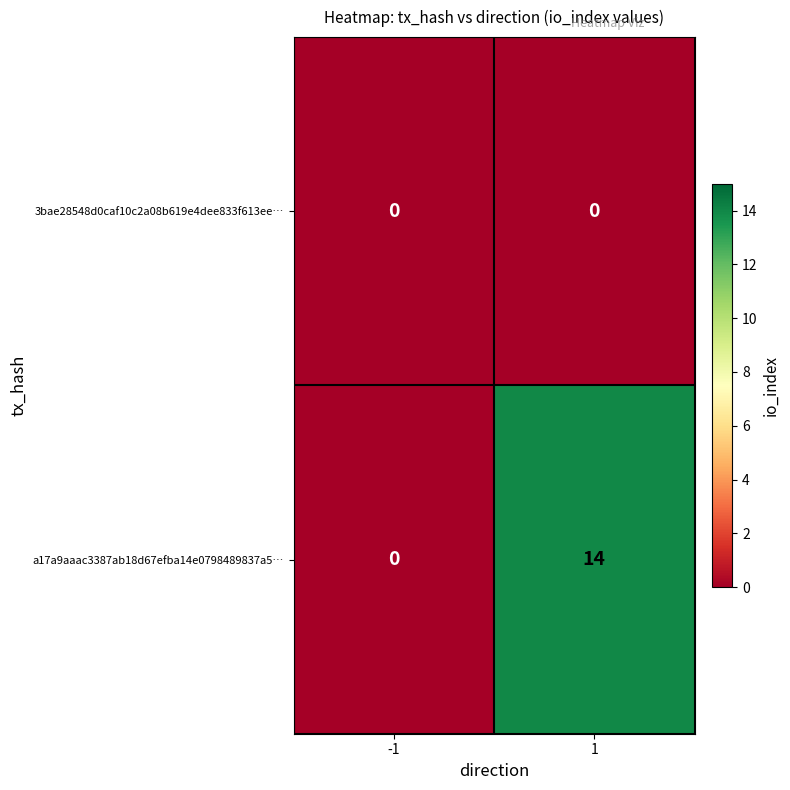

What is the difference between the maximum and minimum values in the a17a9aaac3387ab18d67efba14e0798489837a5… series?

14